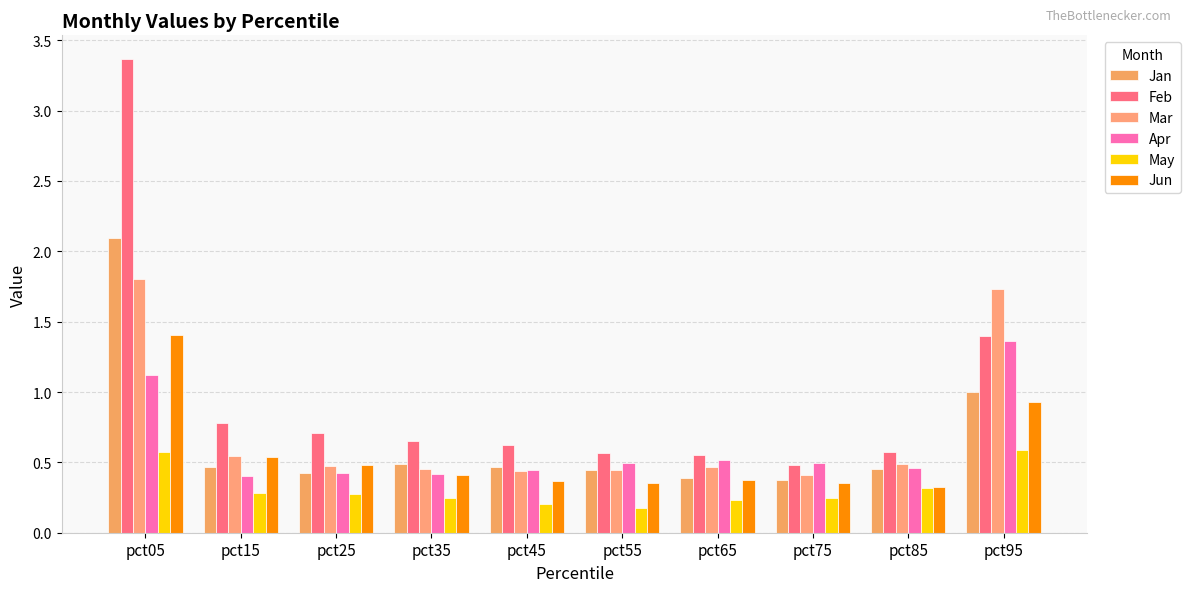

How many bars are there in total?

60